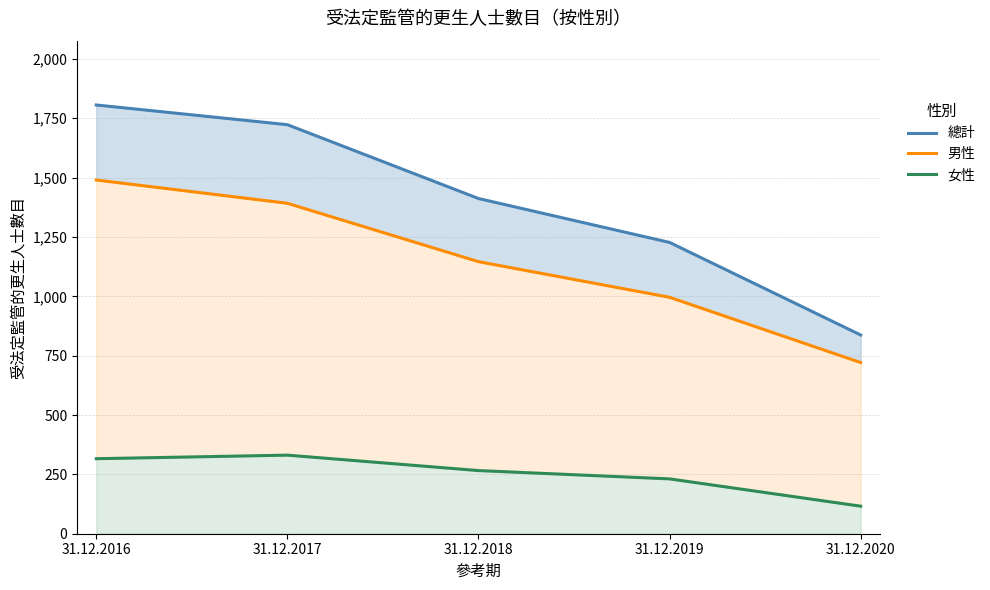

True or false: 男性 and 女性 intersect in this chart.

False